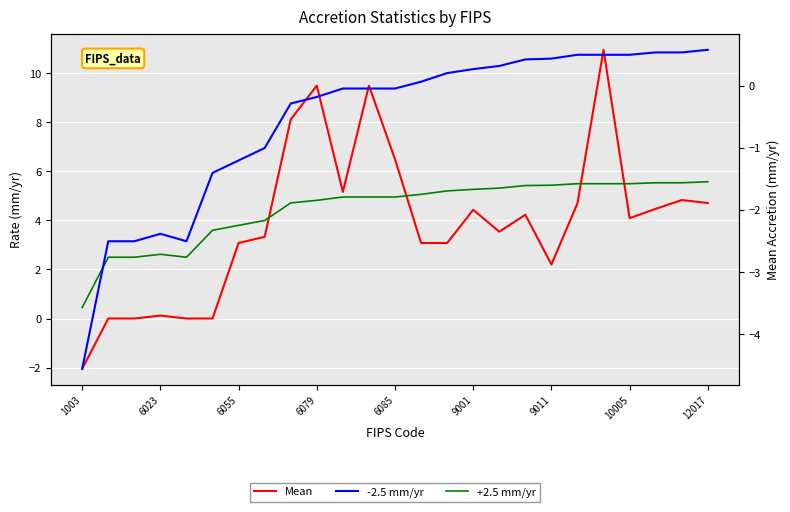

The value of -2.5 mm/yr at 9001 is 0.4. True or false?

False